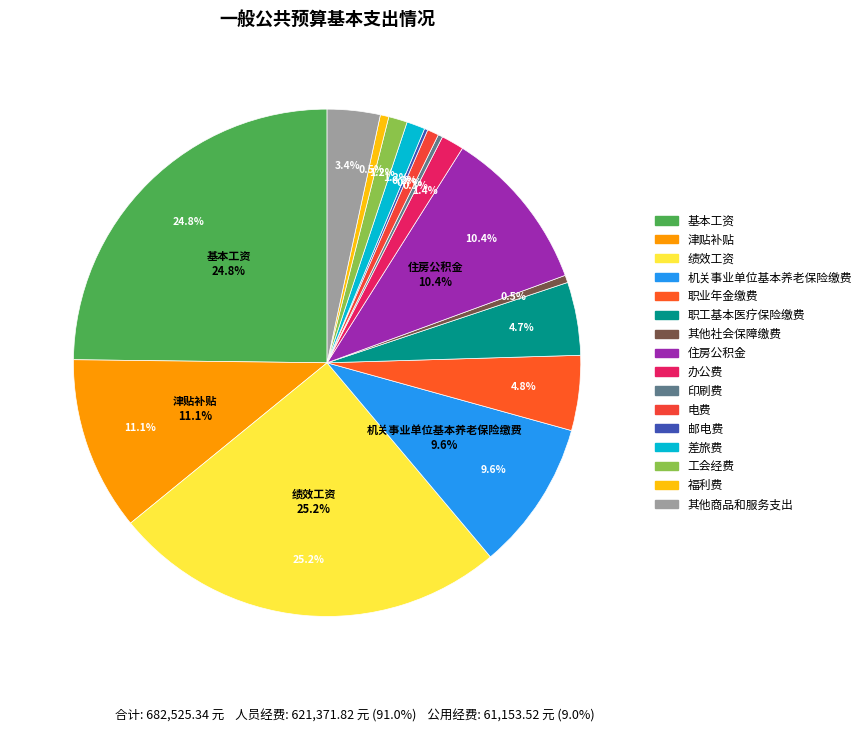

Rank the categories by value from lowest to highest.

邮电费, 印刷费, 其他社会保障缴费, 福利费, 电费, 差旅费, 工会经费, 办公费, 其他商品和服务支出, 职工基本医疗保险缴费, 职业年金缴费, 机关事业单位基本养老保险缴费, 住房公积金, 津贴补贴, 基本工资, 绩效工资